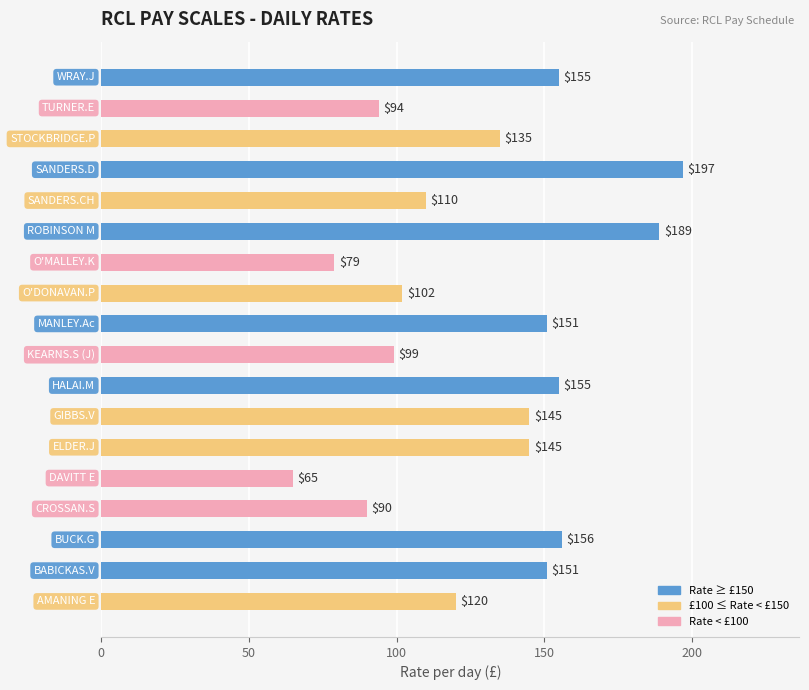

Reading bottom to top, transcribe all the data shown in this chart.

120	151	156	90	65	145	145	155	99	151	102	79	189	110	197	135	94	155